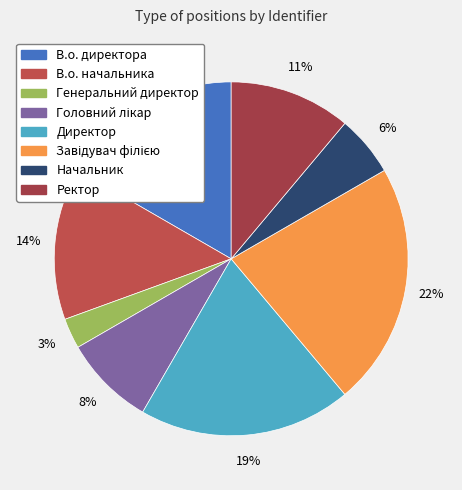

What portion of the pie excludes В.о. начальника?

86.1%